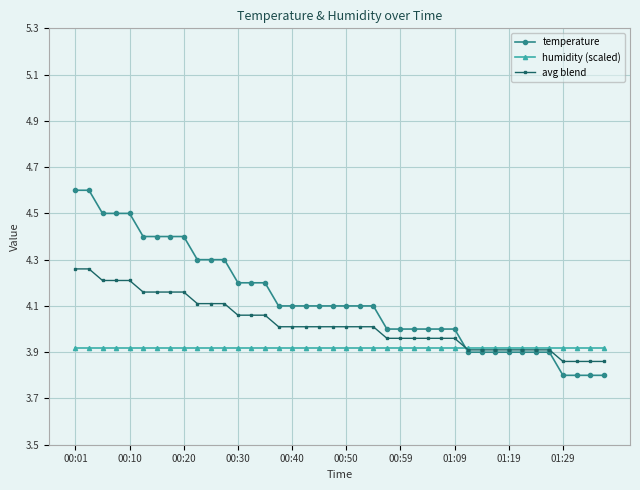

What is the difference between the second highest and second lowest values in the avg blend series?

0.4